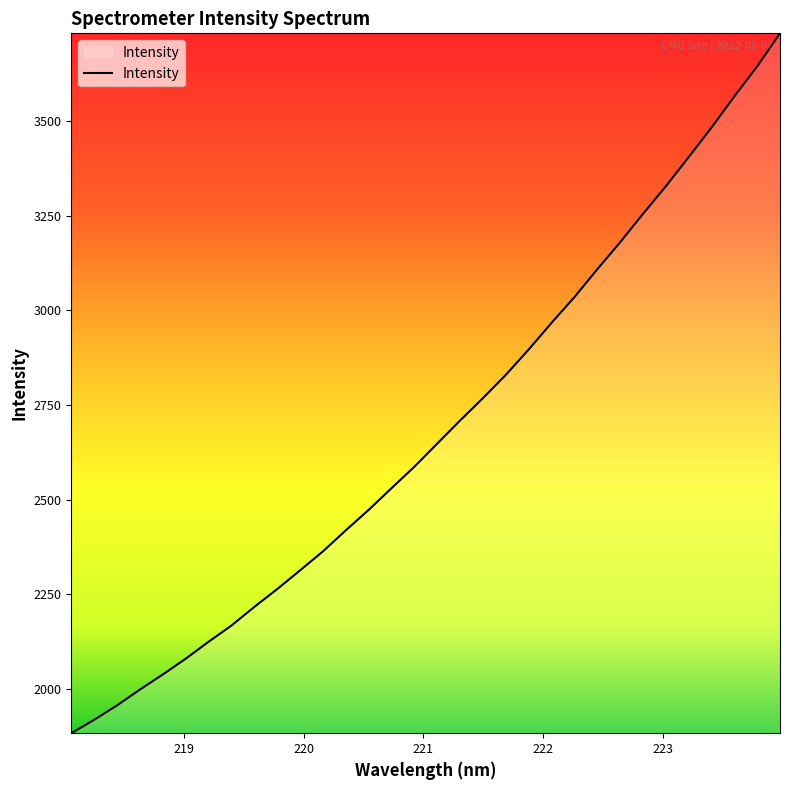

What is the minimum value shown in the chart?

1883.3